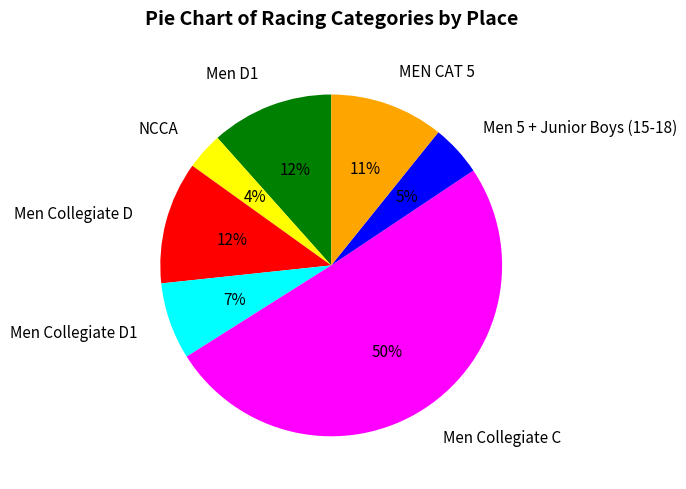

Which category has the biggest portion of the pie?

Men Collegiate C